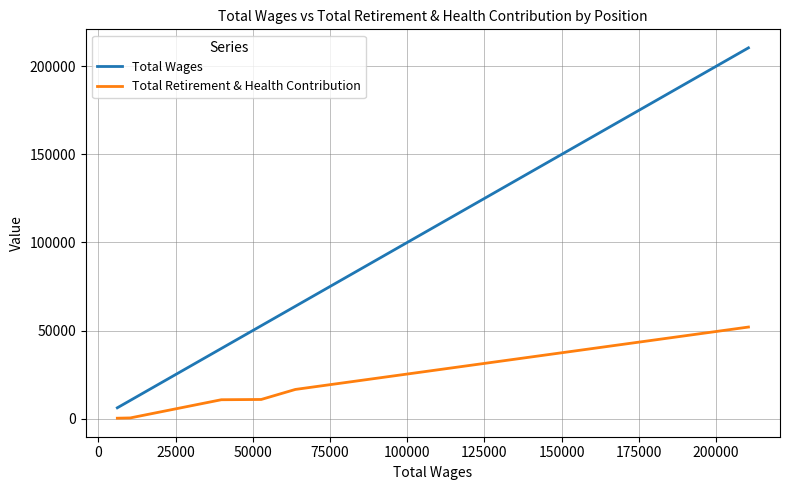

What is the difference between the second highest and minimum values in the Total Wages series?

57651